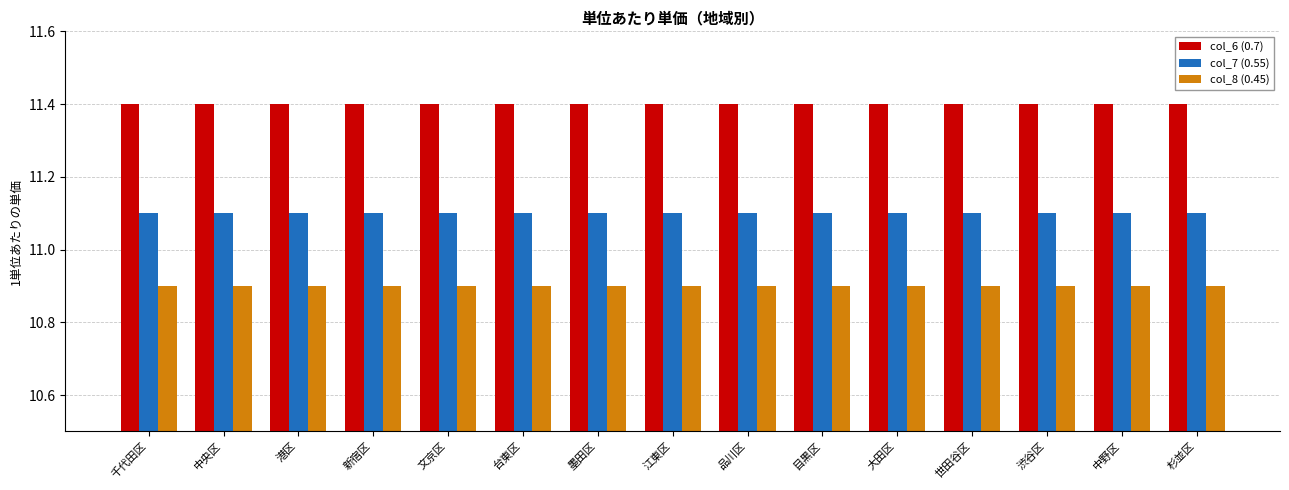

What is the label of the 14th bar from the right?

中央区